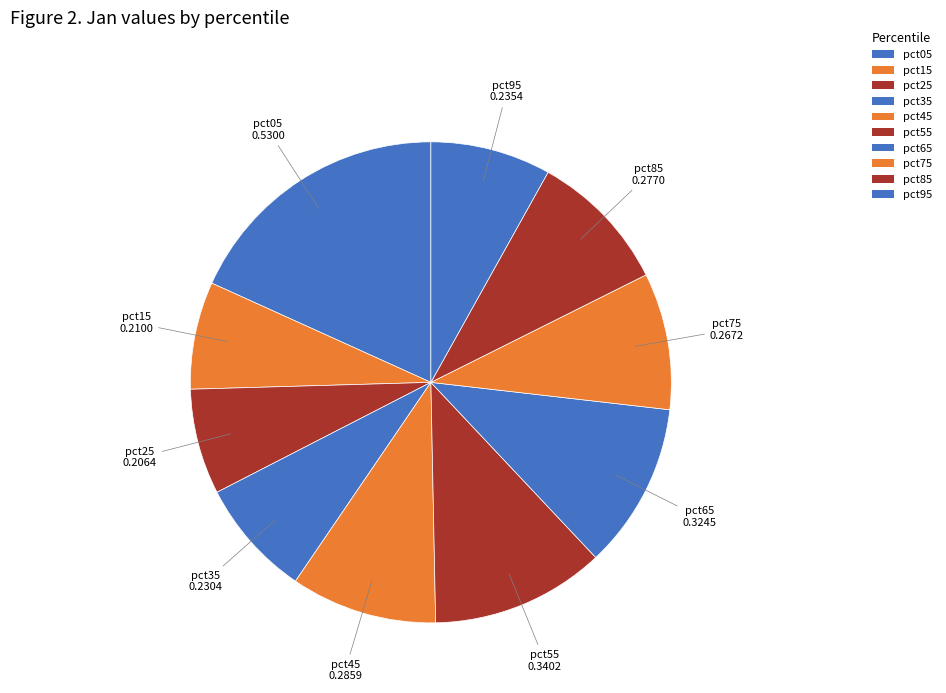

To the nearest percent, what portion does pct75 represent?

9%